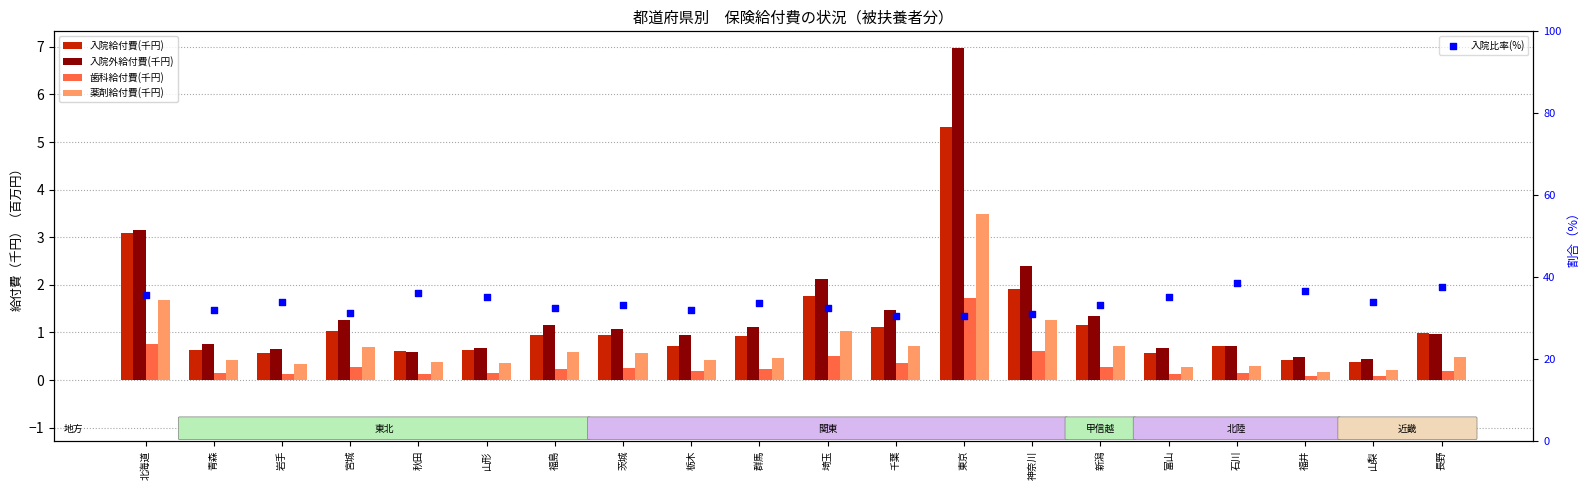

Is the value of 入院給付費(千円) at 福島 greater than the value of 入院外給付費(千円) at 埼玉?

No